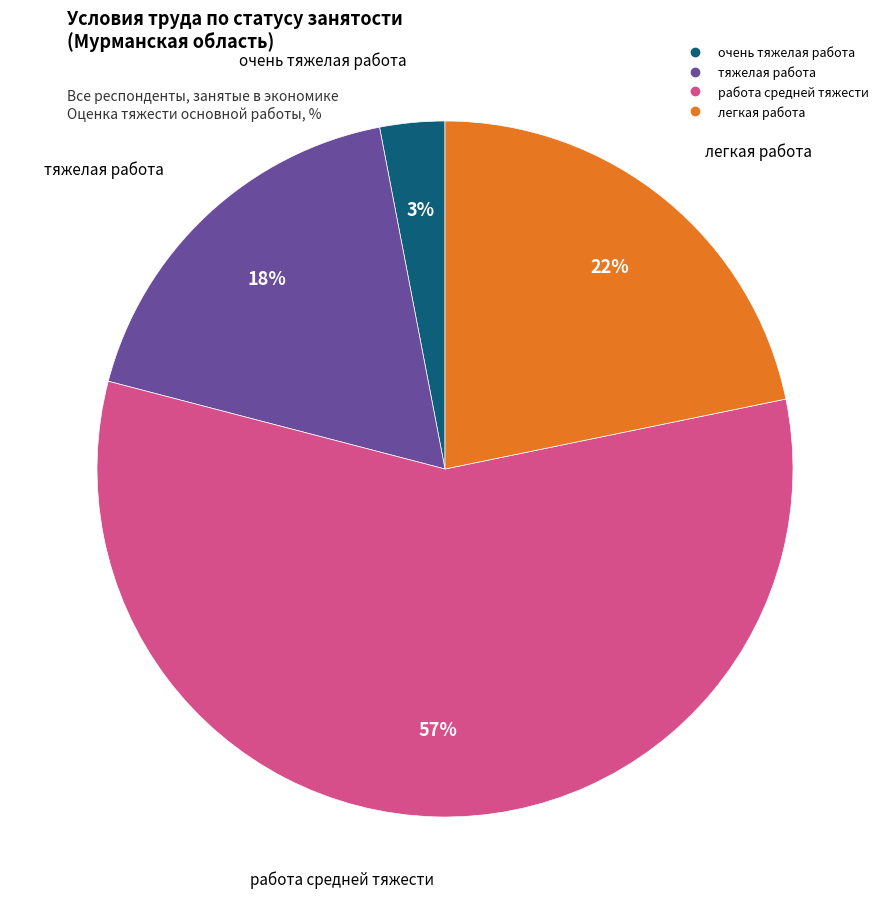

Rank the categories by value from lowest to highest.

очень тяжелая работа, тяжелая работа, легкая работа, работа средней тяжести